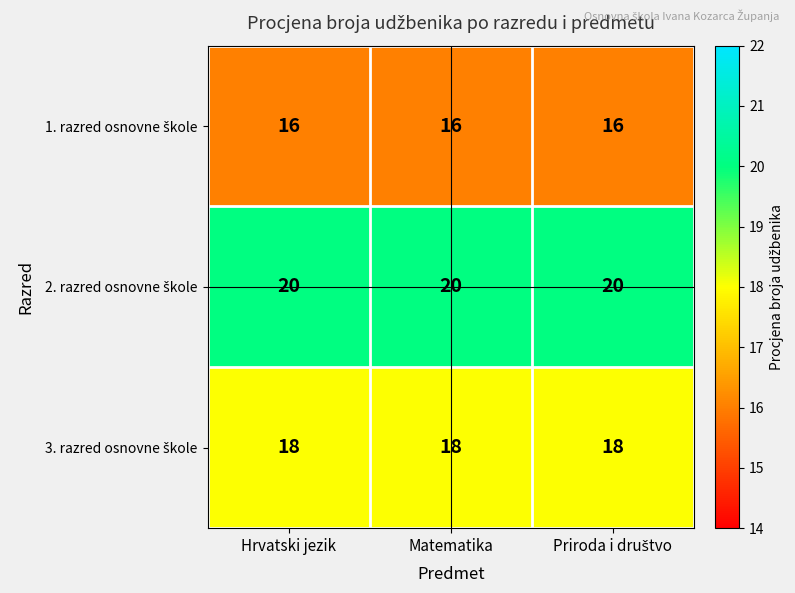

What is the minimum value shown in the chart?

16